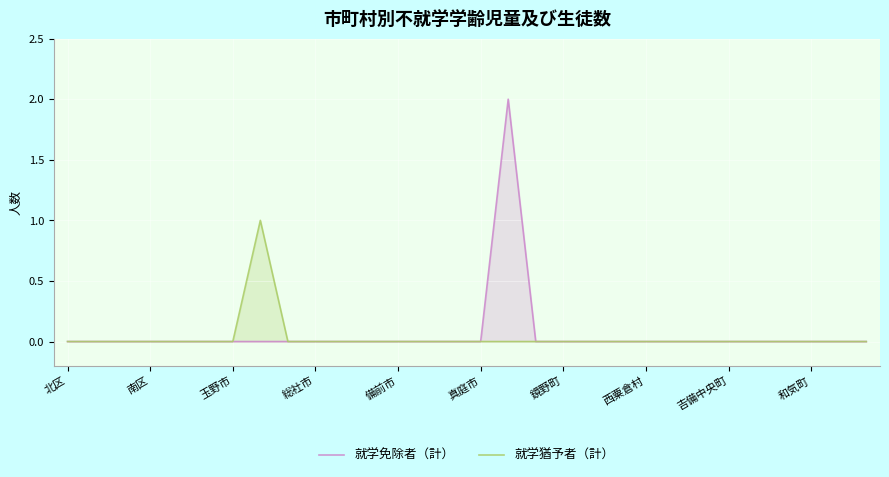

How many interior local peaks does the 就学免除者（計） series have?

1